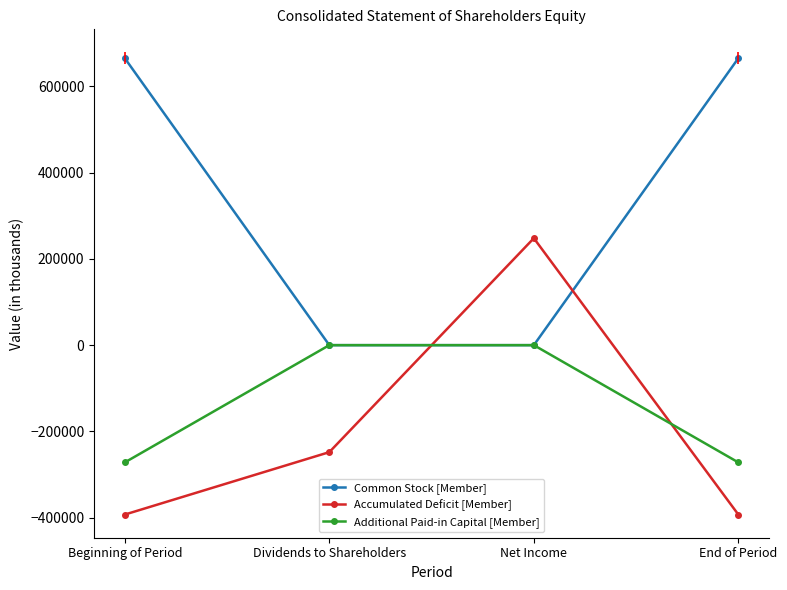

What position from the left is End of Period?

4